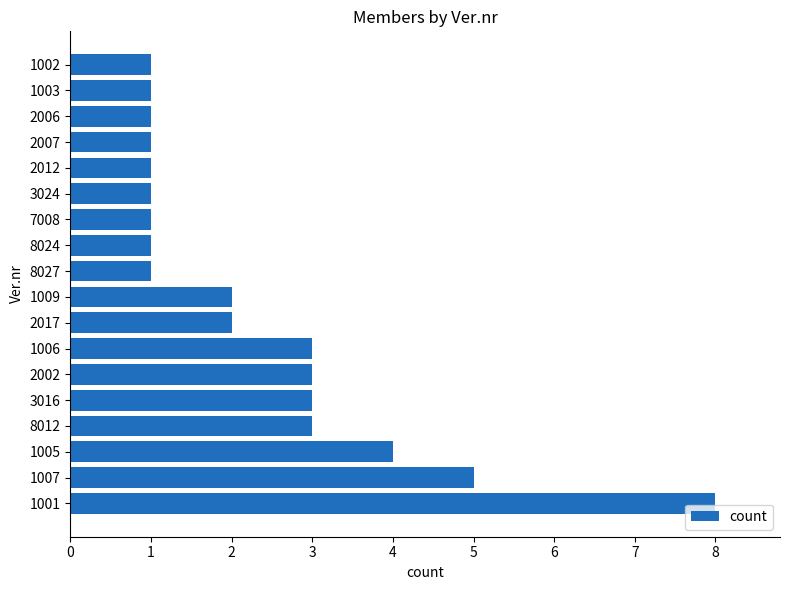

What is the sum of the values at 8024 and 1001?

9